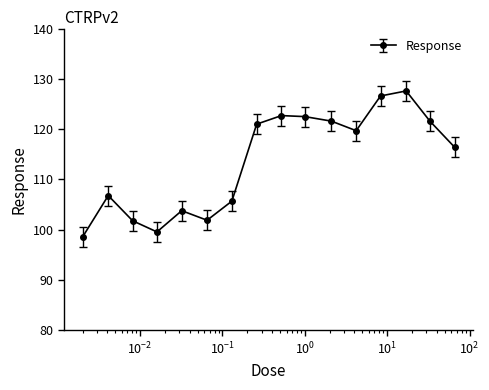

True or false: there are more than 1 points higher than both neighbors.

True